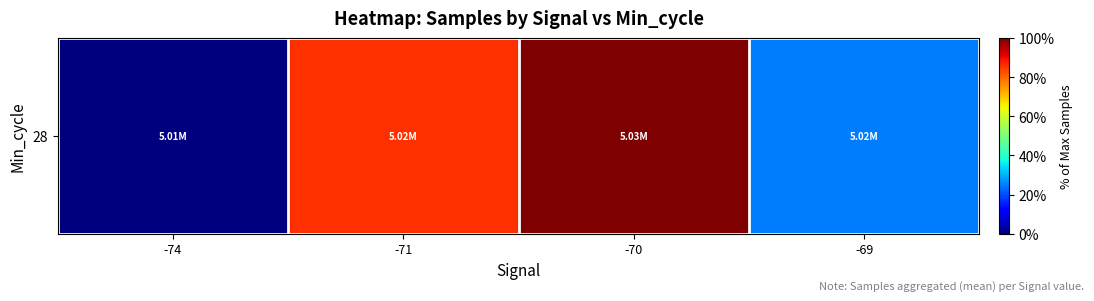

How many categories are shown in the chart?

4